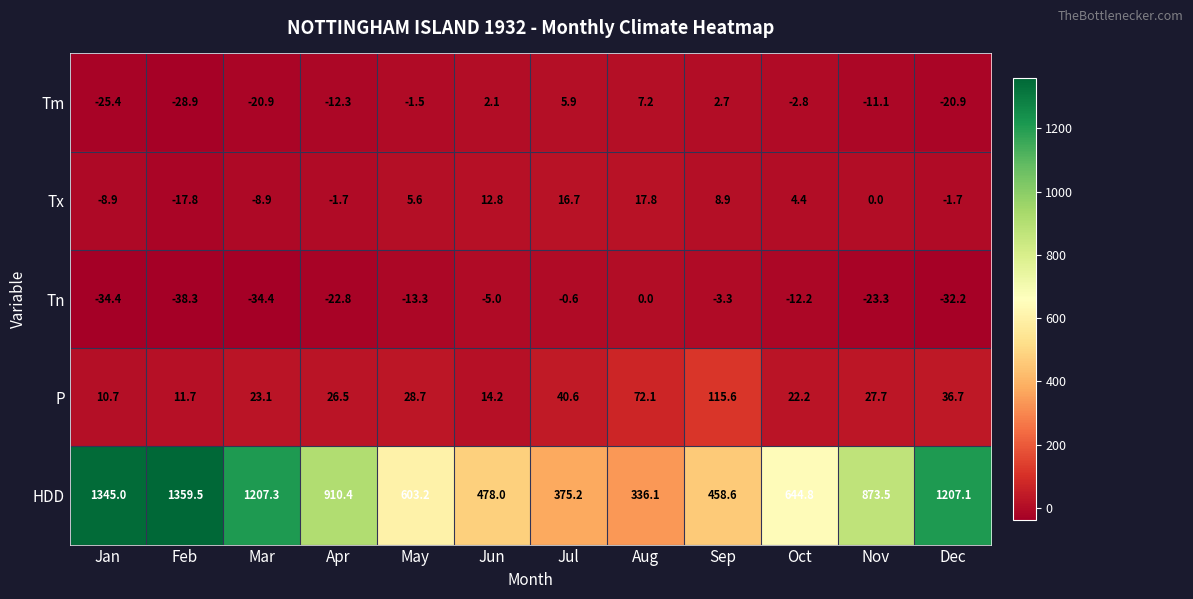

Rank the series by their maximum value, from highest to lowest.

HDD, P, Tx, Tm, Tn